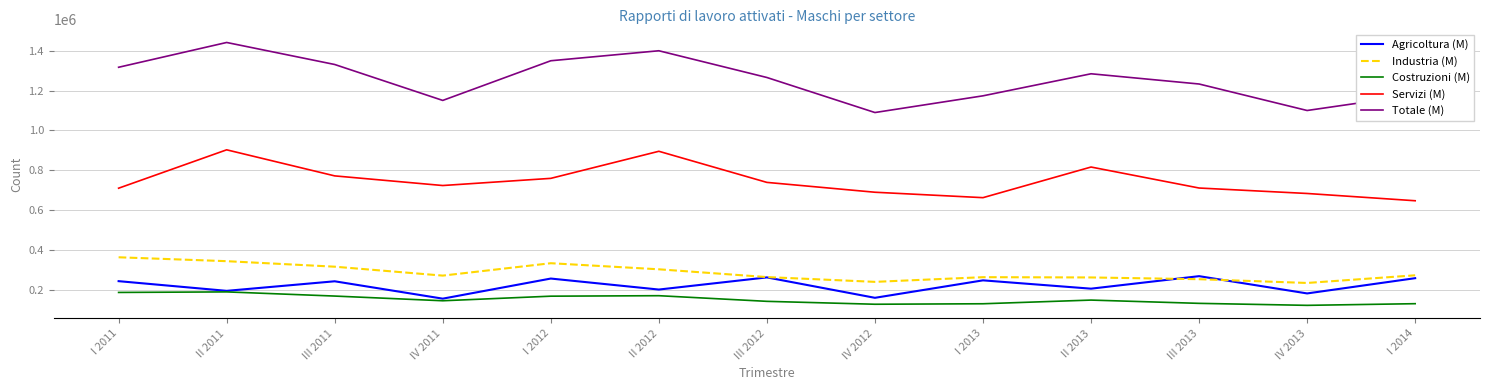

True or false: Costruzioni (M) and Servizi (M) intersect in this chart.

False